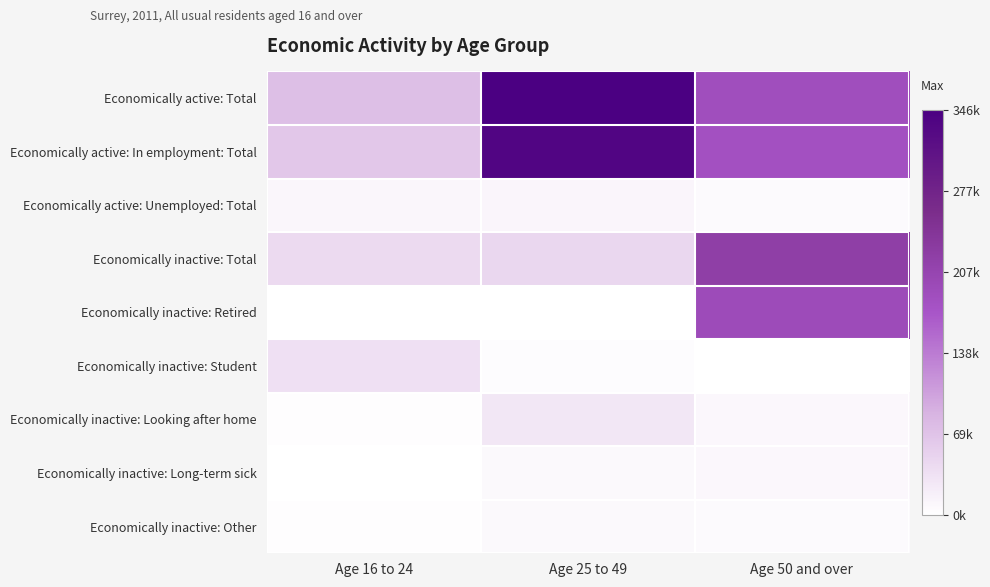

Reading right to left, what are all the values shown in this chart?

Economically active: Total: Age 50 and over=0.5	Age 25 to 49=1.0	Age 16 to 24=0.2
Economically active: In employment: Total: Age 50 and over=0.5	Age 25 to 49=1.0	Age 16 to 24=0.2
Economically active: Unemployed: Total: Age 50 and over=0.0	Age 25 to 49=0.0	Age 16 to 24=0.0
Economically inactive: Total: Age 50 and over=0.6	Age 25 to 49=0.1	Age 16 to 24=0.1
Economically inactive: Retired: Age 50 and over=0.6	Age 25 to 49=0.0	Age 16 to 24=0.0
Economically inactive: Student: Age 50 and over=0.0	Age 25 to 49=0.0	Age 16 to 24=0.1
Economically inactive: Looking after home: Age 50 and over=0.0	Age 25 to 49=0.1	Age 16 to 24=0.0
Economically inactive: Long-term sick: Age 50 and over=0.0	Age 25 to 49=0.0	Age 16 to 24=0.0
Economically inactive: Other: Age 50 and over=0.0	Age 25 to 49=0.0	Age 16 to 24=0.0